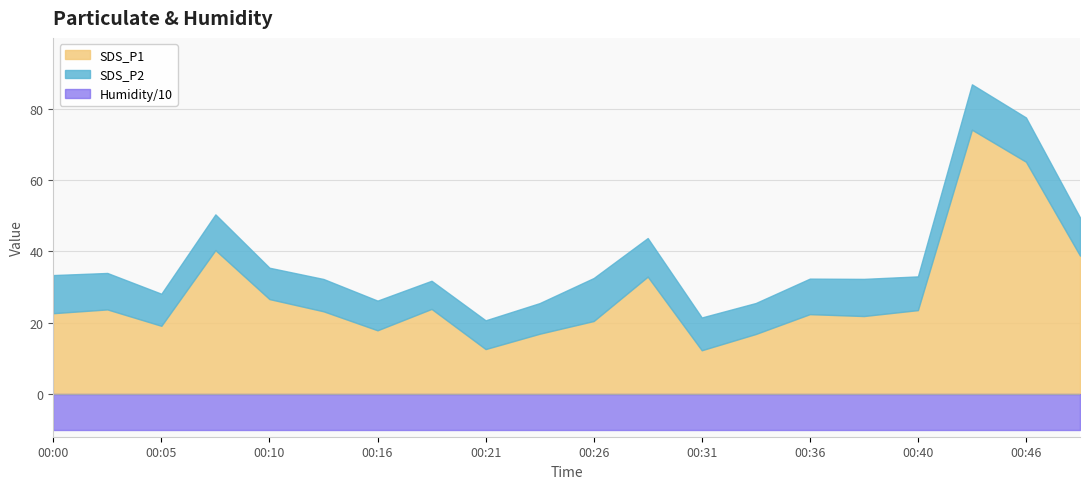

List the labels in order of SDS_P2 value, largest first.

2022/01/02 00:43, 2022/01/02 00:46, 2022/01/02 00:26, 2022/01/02 00:28, 2022/01/02 00:00, 2022/01/02 00:48, 2022/01/02 00:38, 2022/01/02 00:03, 2022/01/02 00:08, 2022/01/02 00:36, 2022/01/02 00:40, 2022/01/02 00:31, 2022/01/02 00:13, 2022/01/02 00:05, 2022/01/02 00:10, 2022/01/02 00:33, 2022/01/02 00:23, 2022/01/02 00:16, 2022/01/02 00:21, 2022/01/02 00:18